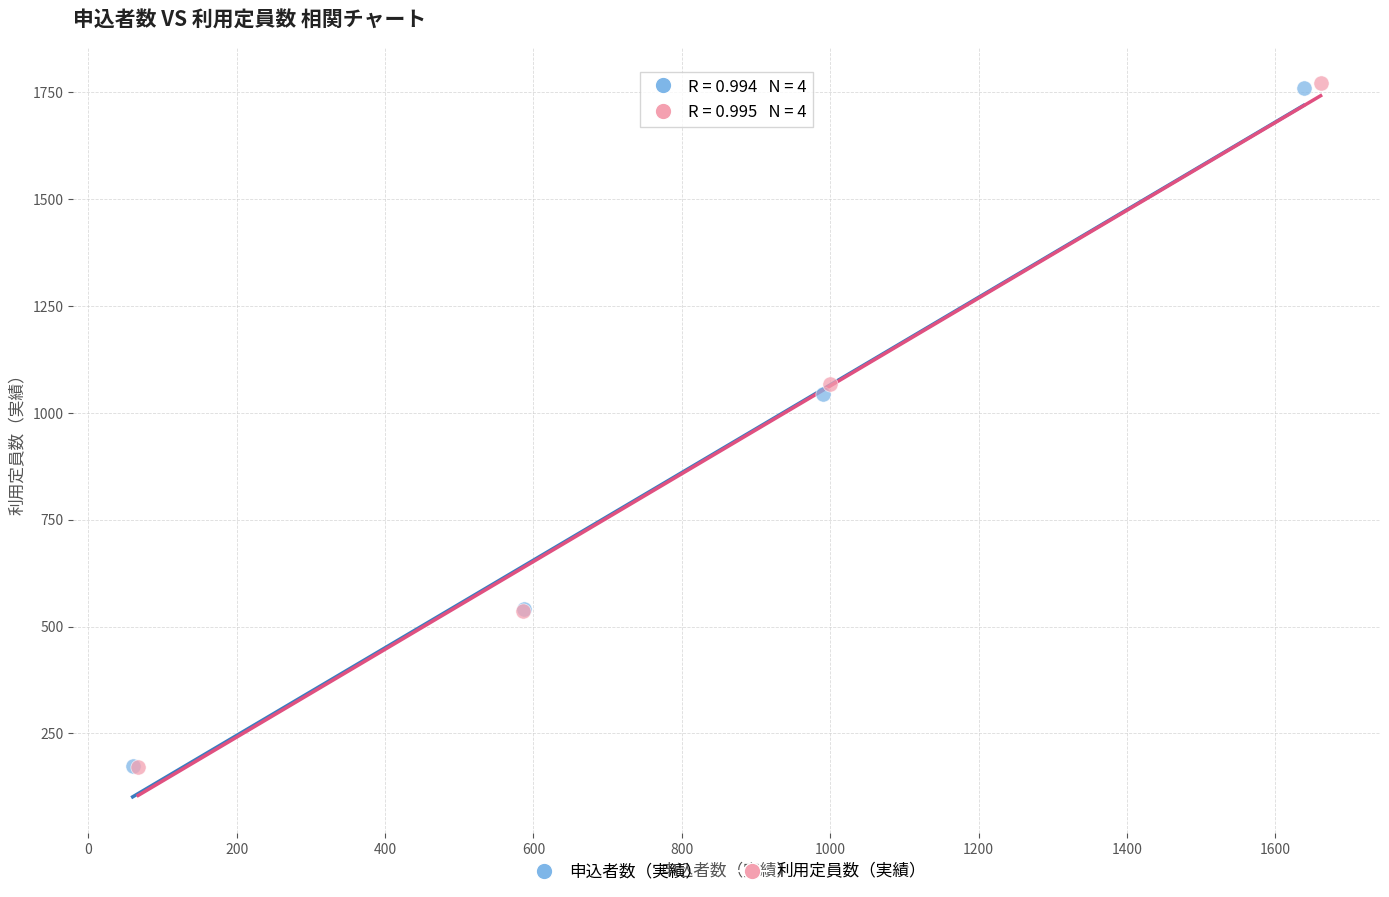

Which series has the widest spread of Y values?

利用定員数（実績）